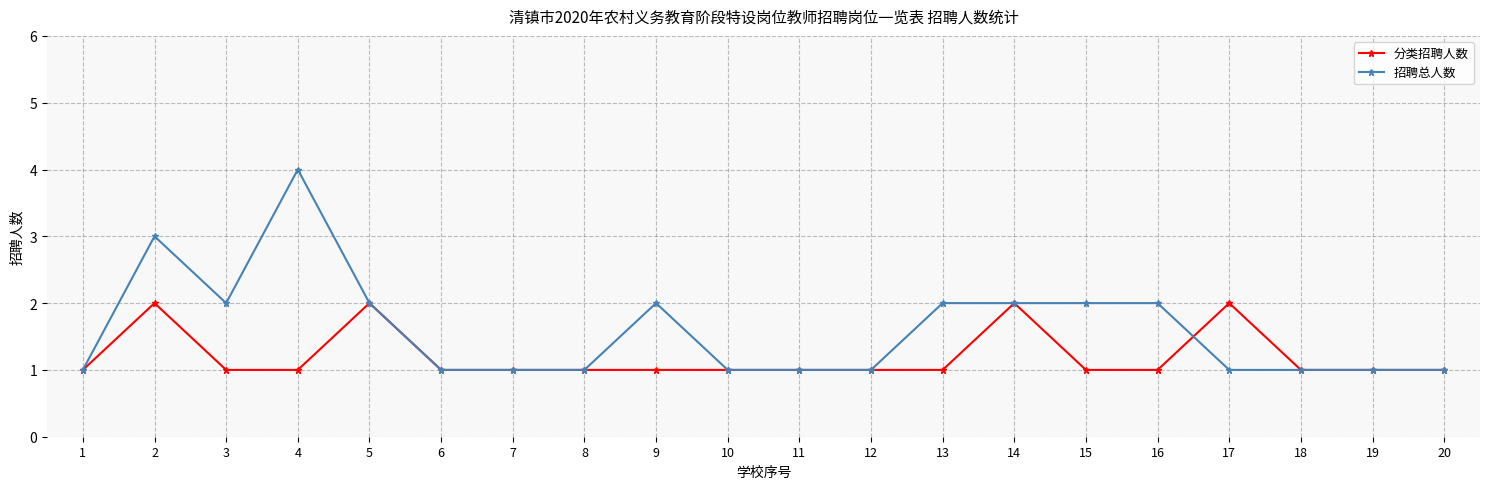

Which series has the largest total across all categories?

招聘总人数